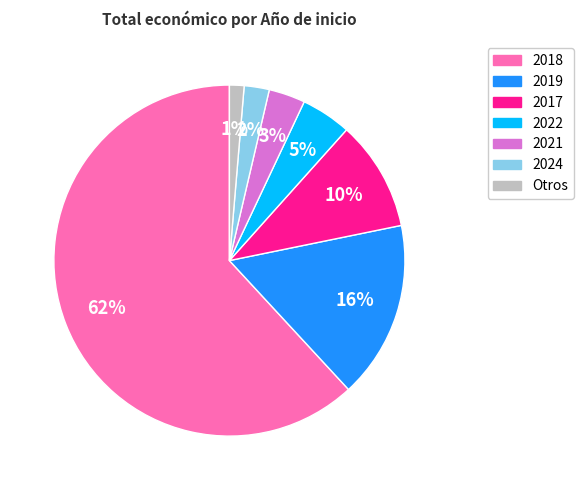

To the nearest percent, what is the average slice percentage?

14%